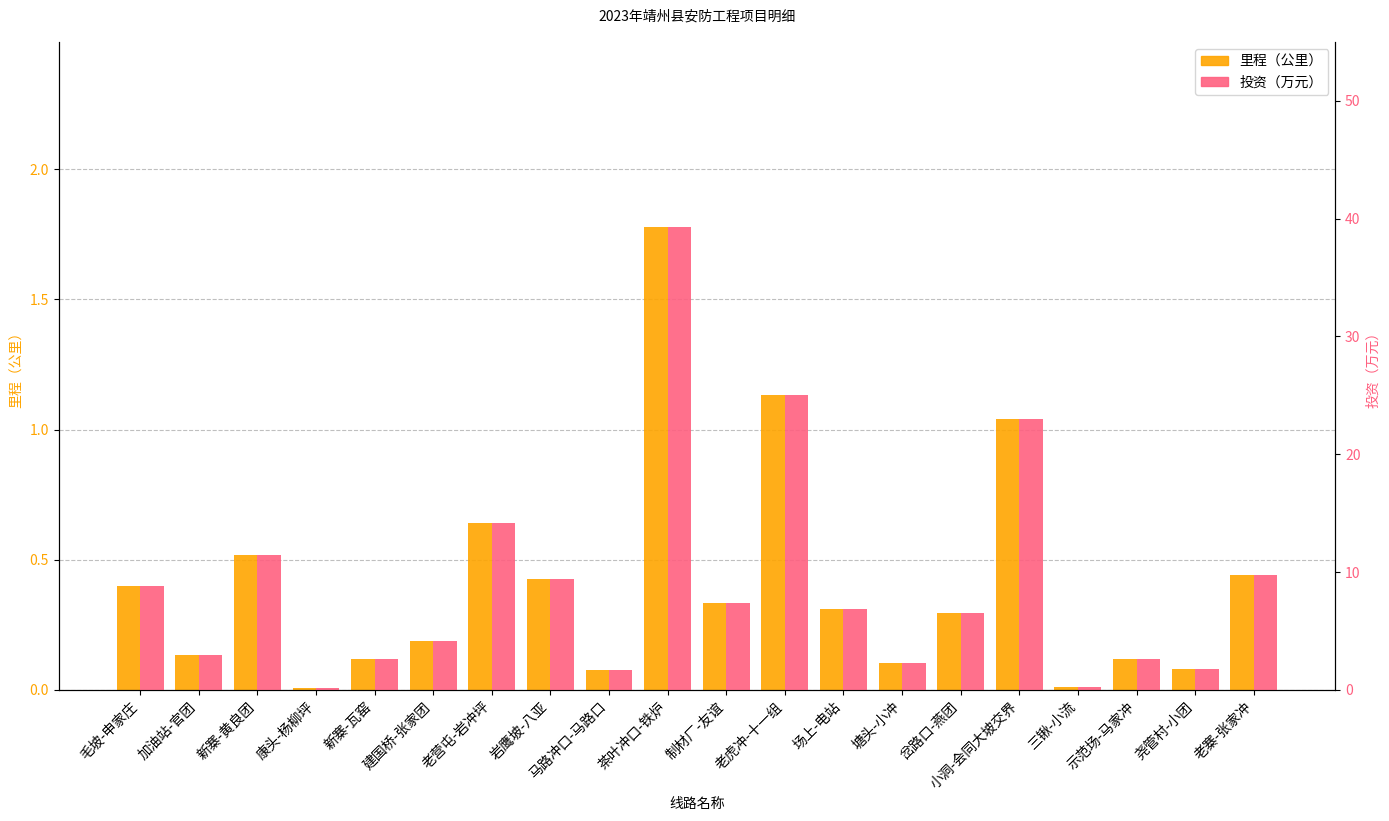

Which series has the largest total across all categories?

投资（万元）